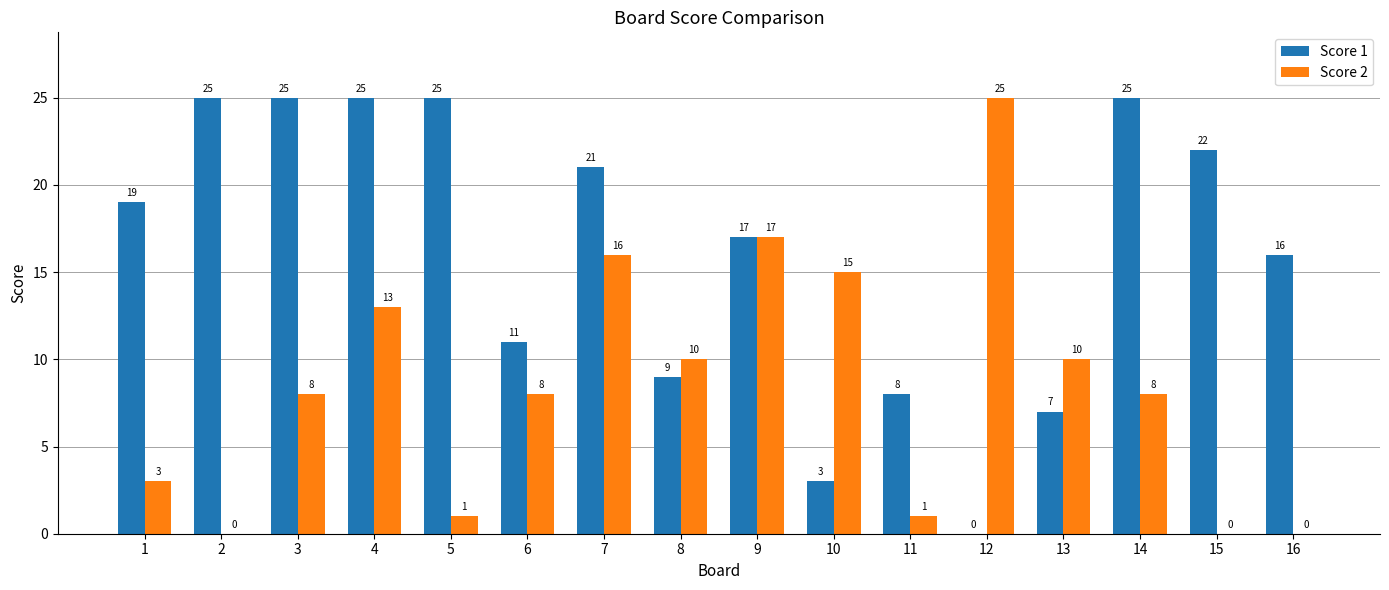

How many values in Score 1 are above zero?

15